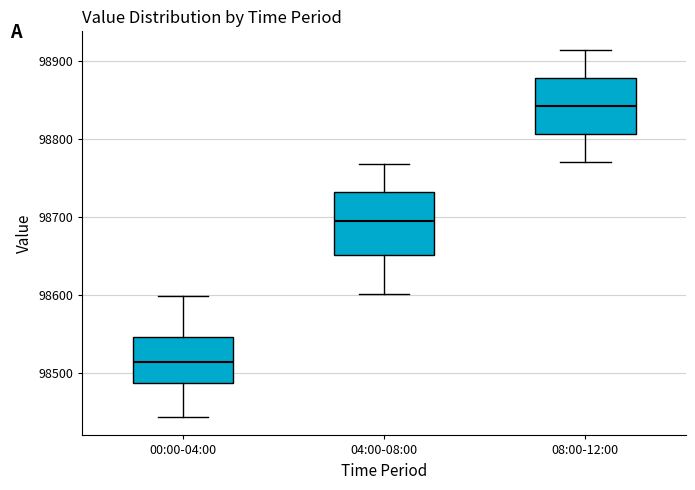

Reading left to right, read every box against the y-axis: the position of its median line, the range the box covers, and the ends of its whiskers. The values are not printed on the chart, so give them approximately, as read against the axis.

00:00-04:00: median 98510, box 98490 to 98550, whiskers 98440 to 98600
04:00-08:00: median 98700, box 98650 to 98730, whiskers 98600 to 98770
08:00-12:00: median 98840, box 98810 to 98880, whiskers 98770 to 98910